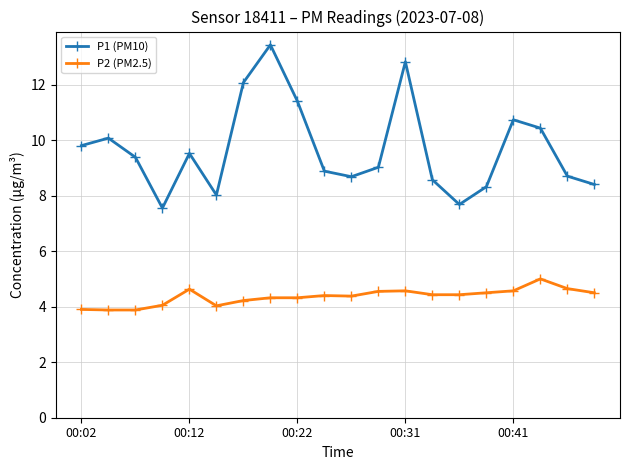

What is the minimum value for P2 (PM2.5)?

3.9